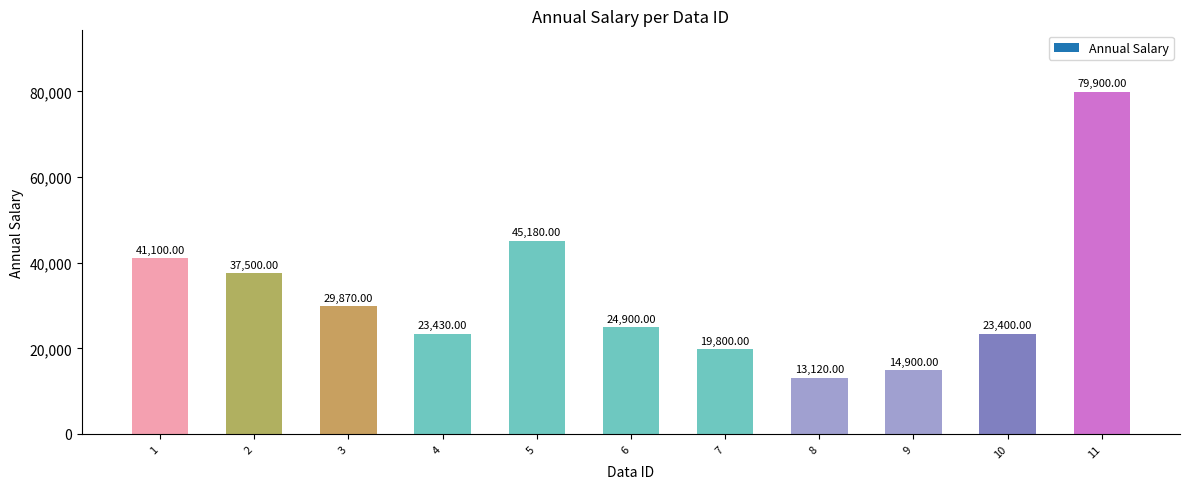

Rank the categories by value from lowest to highest.

8, 9, 7, 10, 4, 6, 3, 2, 1, 5, 11